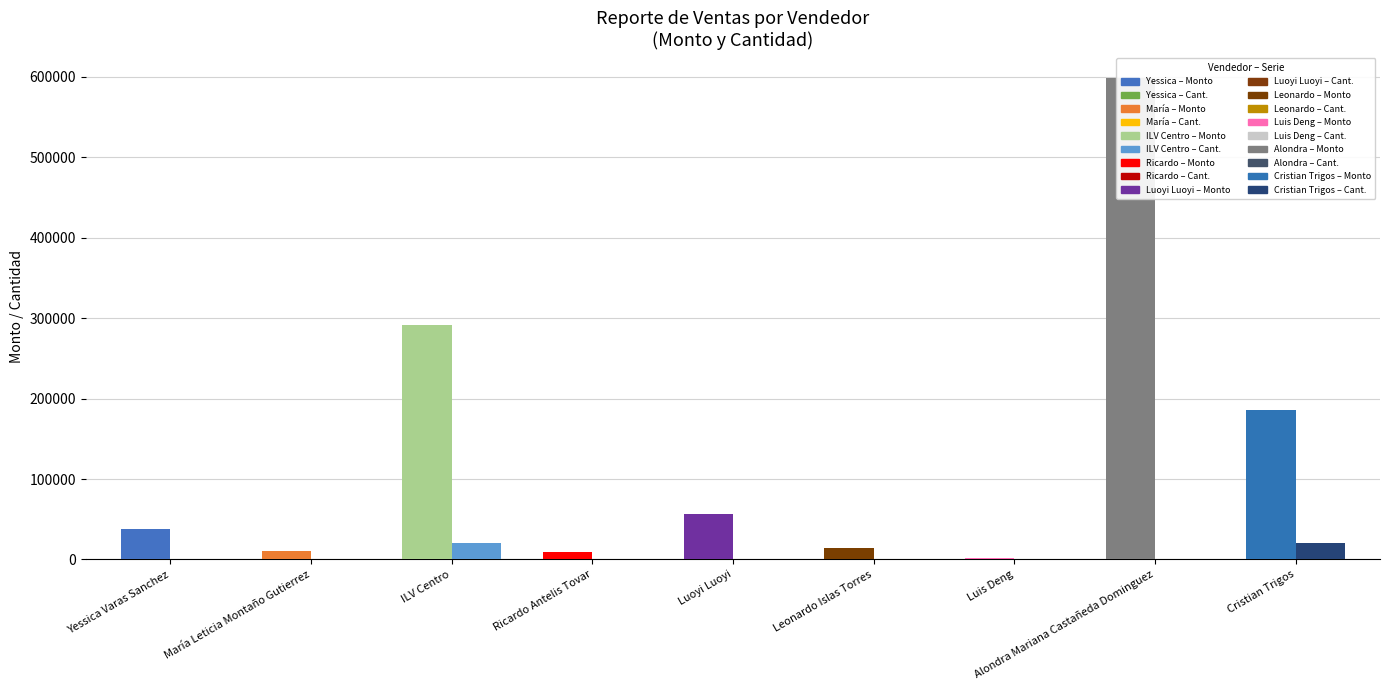

At how many categories does at least one series exceed 165824?

3